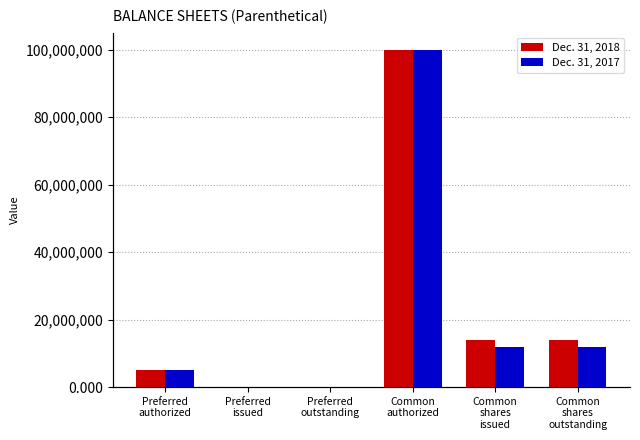

How many bars are there in each group?

2